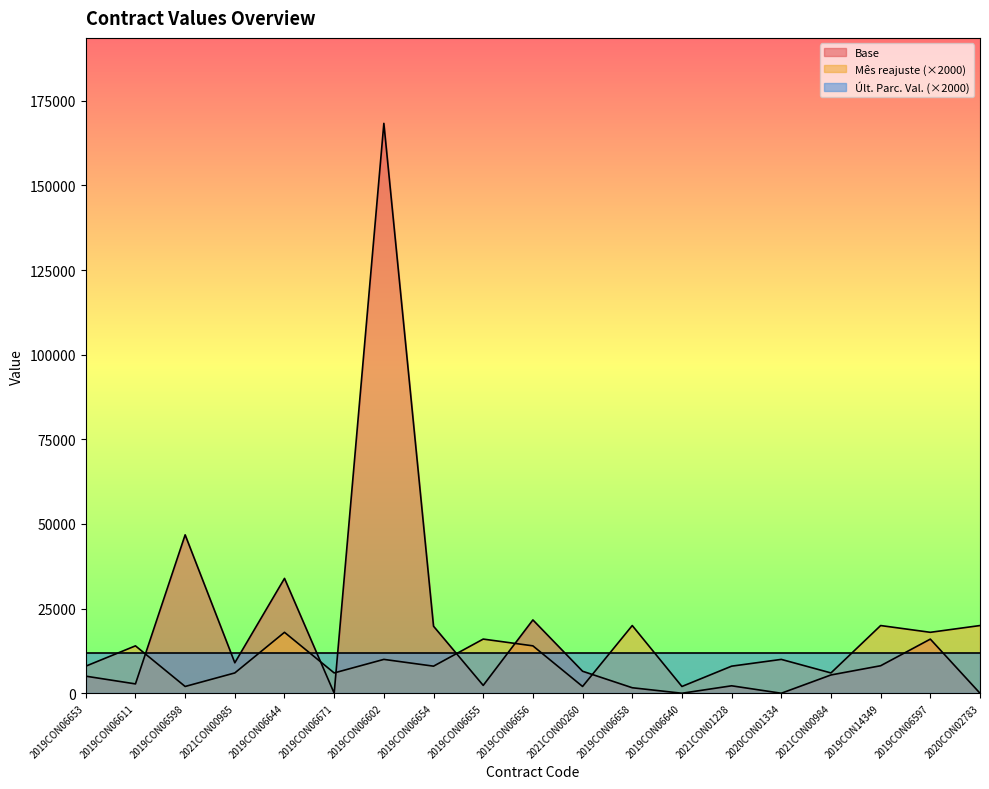

At which category does Mês reajuste reach its first local valley?

2019CON06598